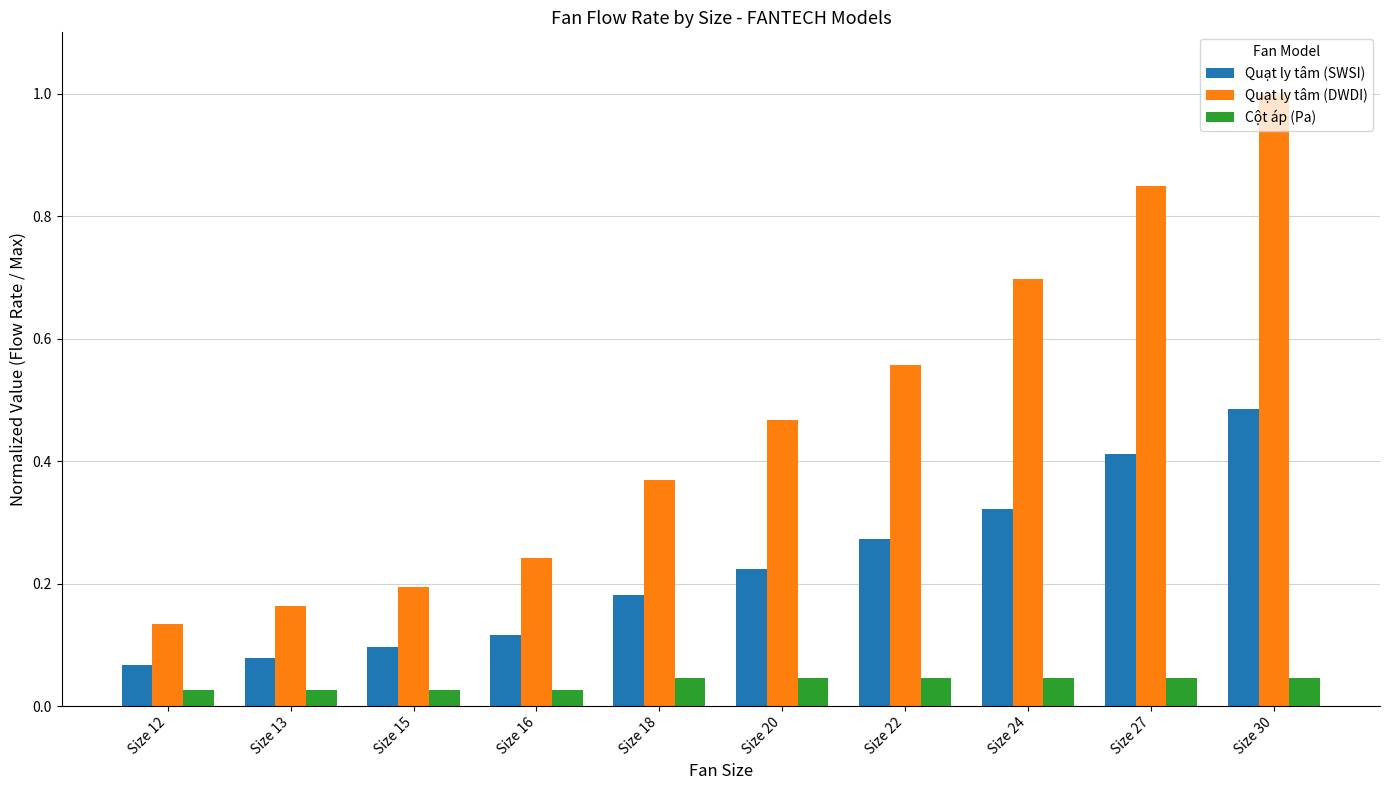

Which series has the largest total across all categories?

Quạt ly tâm (DWDI)